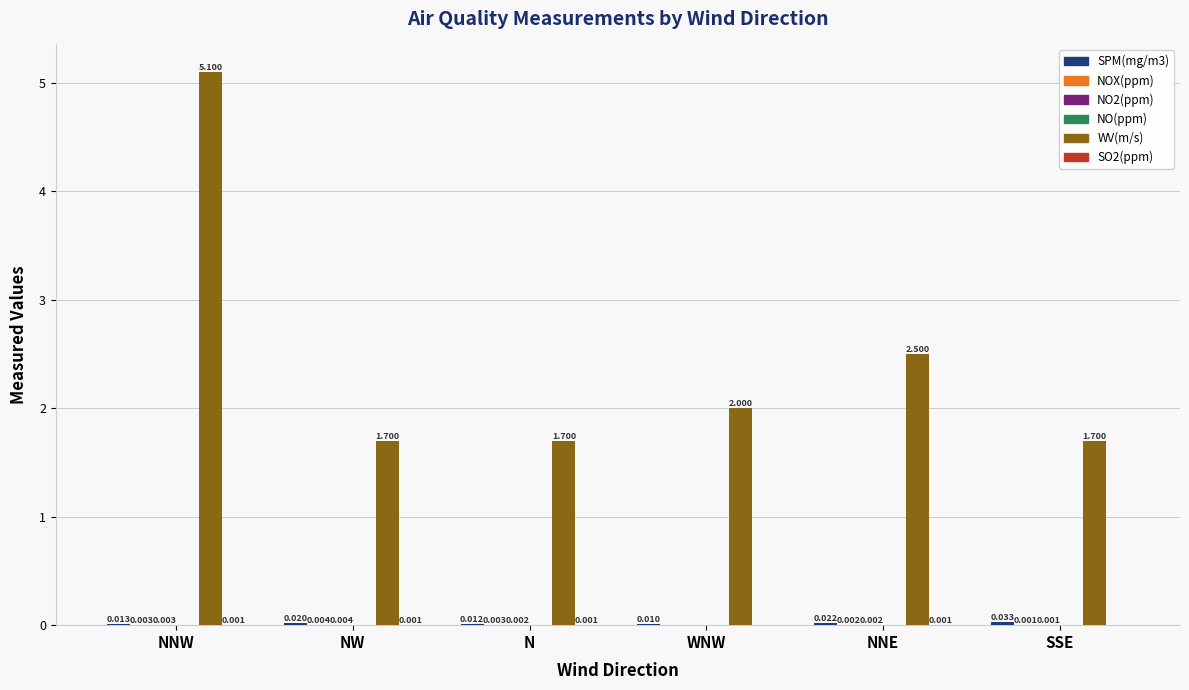

Read the WV(m/s) value at NNW.

5.1